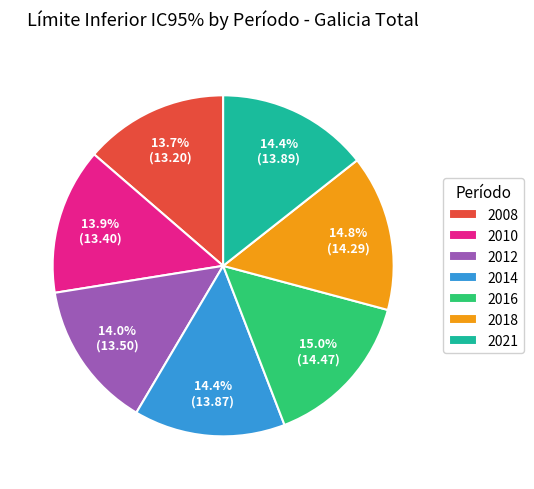

What is the ratio of the value at 2016 to the value at 2018?

1.0